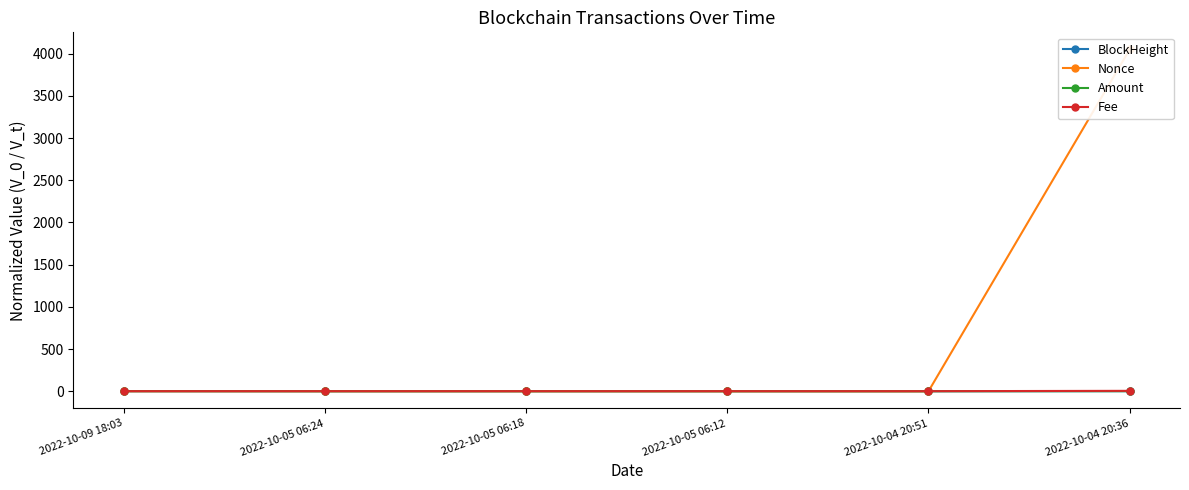

What is the spread (max minus min) of values at 2022-10-04 20:36?

4050.0